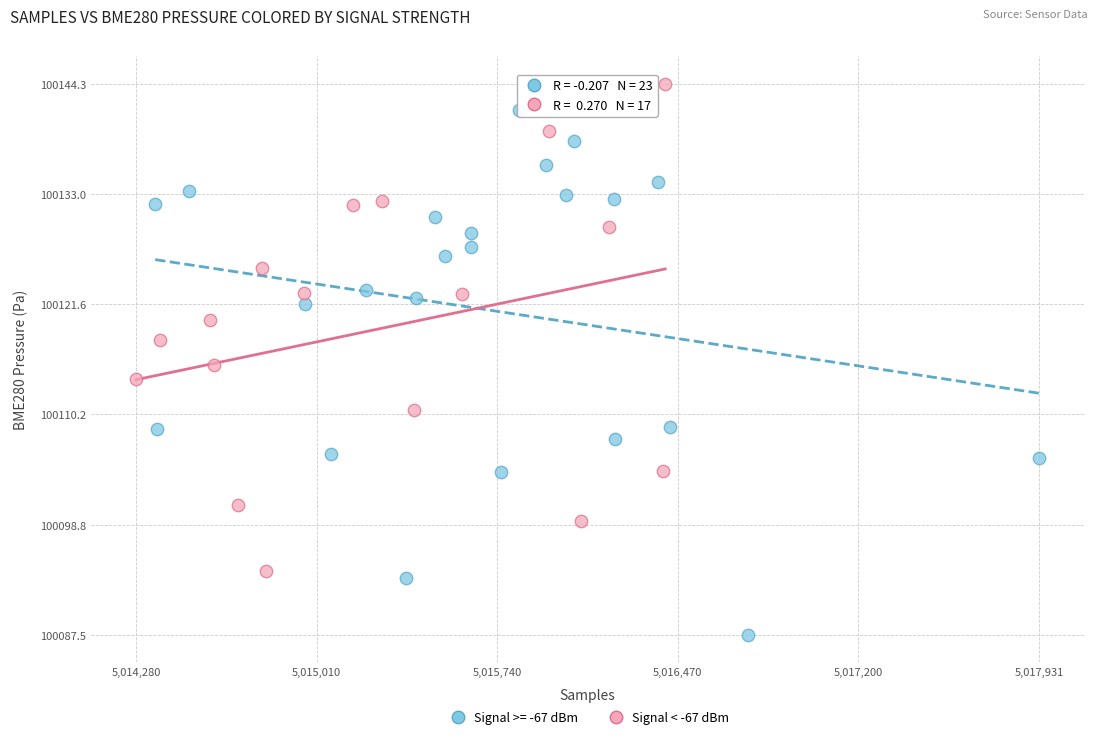

Which series contains the highest Y value?

Signal < -67 dBm